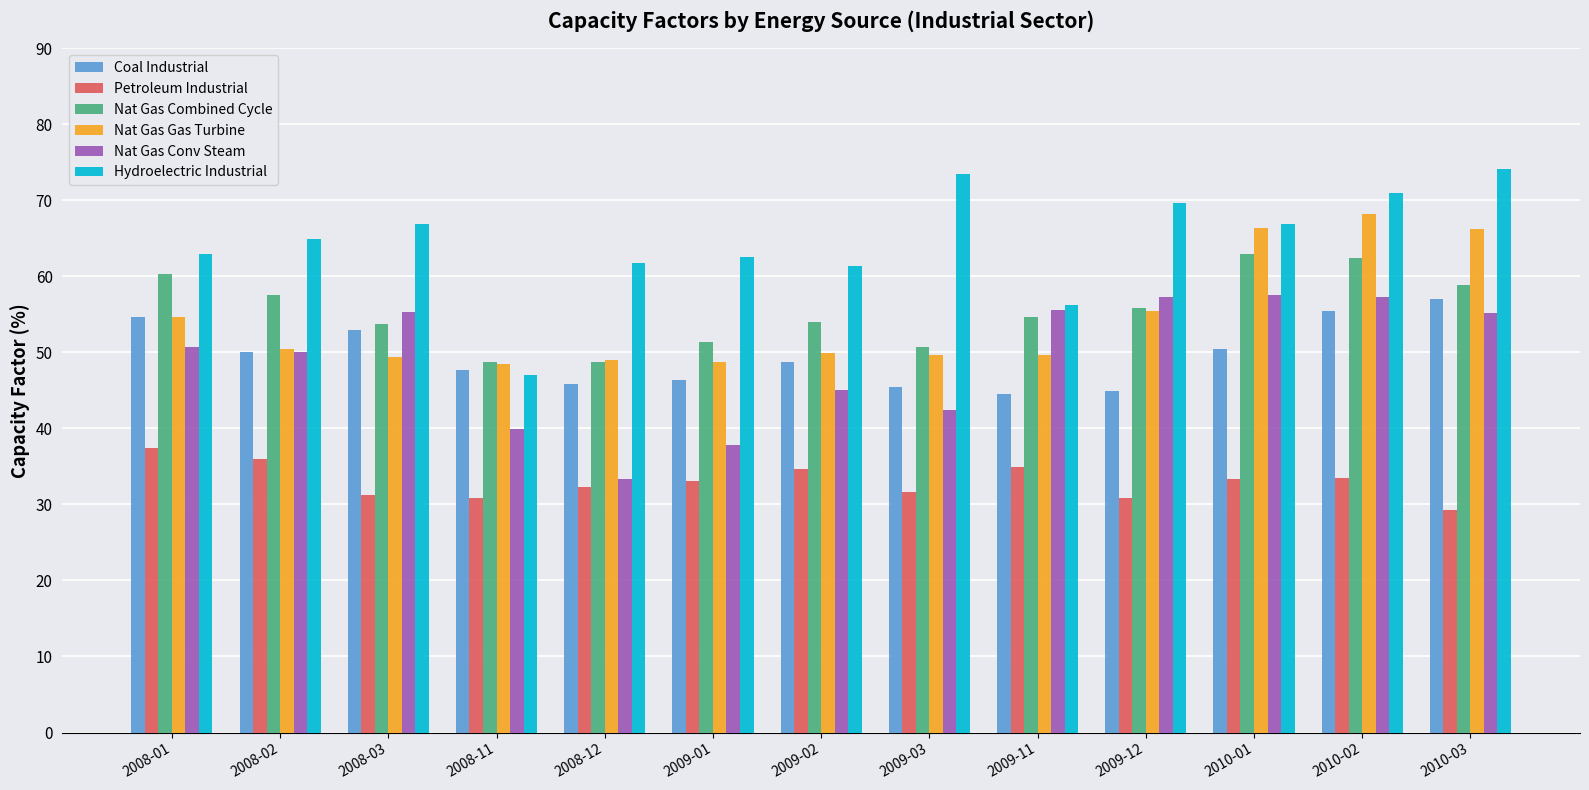

What is the label of the 1st bar from the left?

2008-01